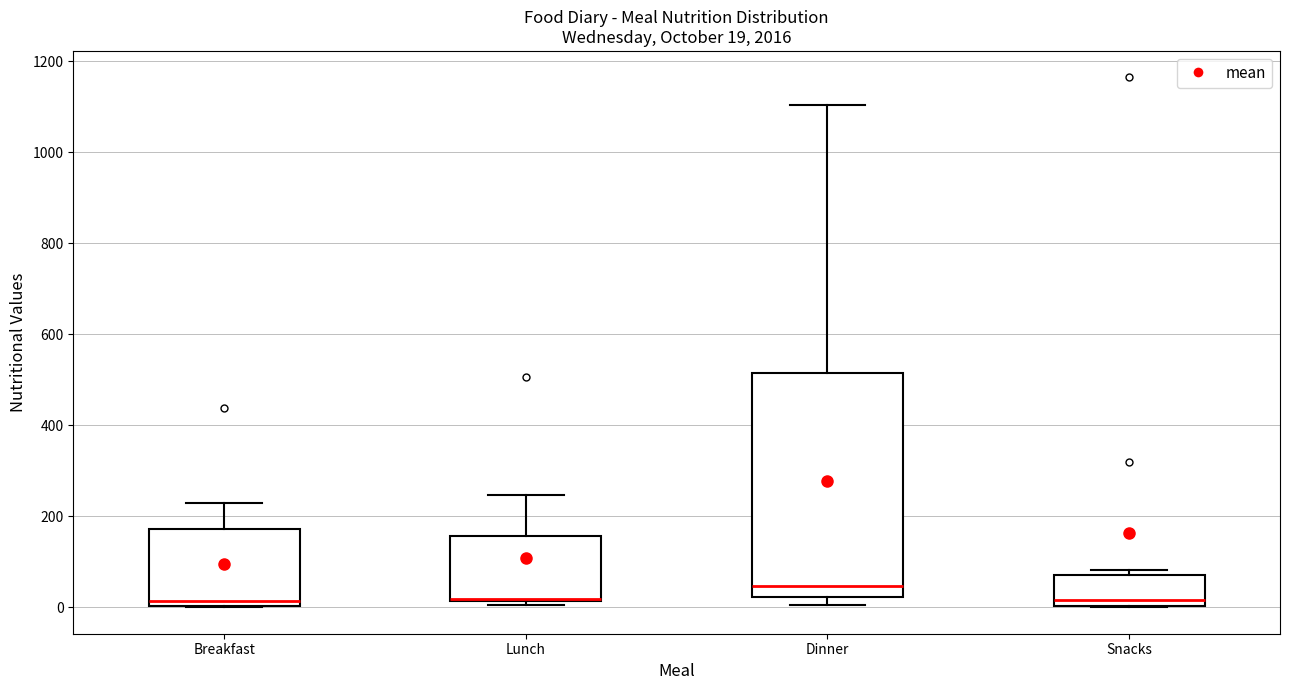

Comparing the boxes themselves (not the whiskers), which one is the tallest?

Dinner